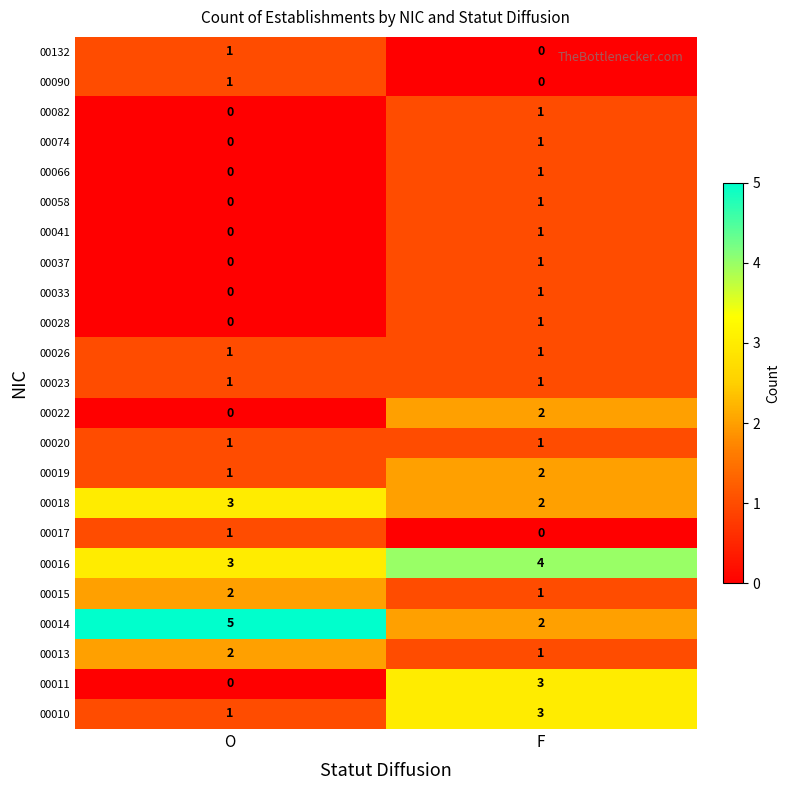

Which category has the highest value across all series?

O